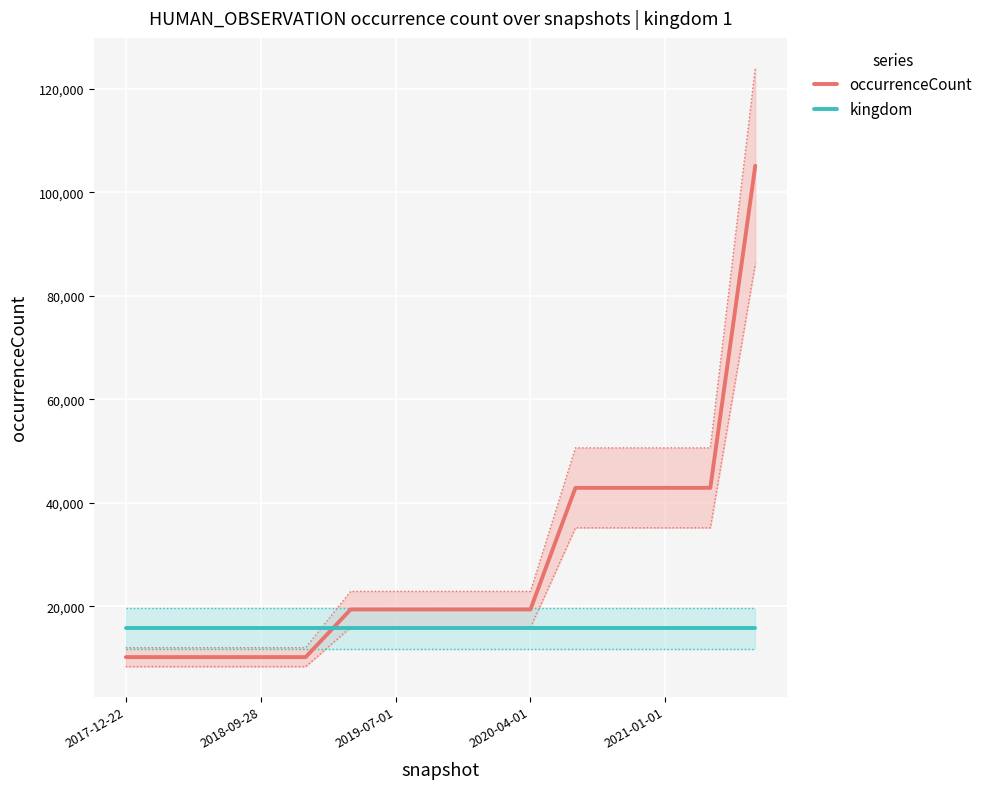

True or false: occurrenceCount and kingdom intersect in this chart.

True